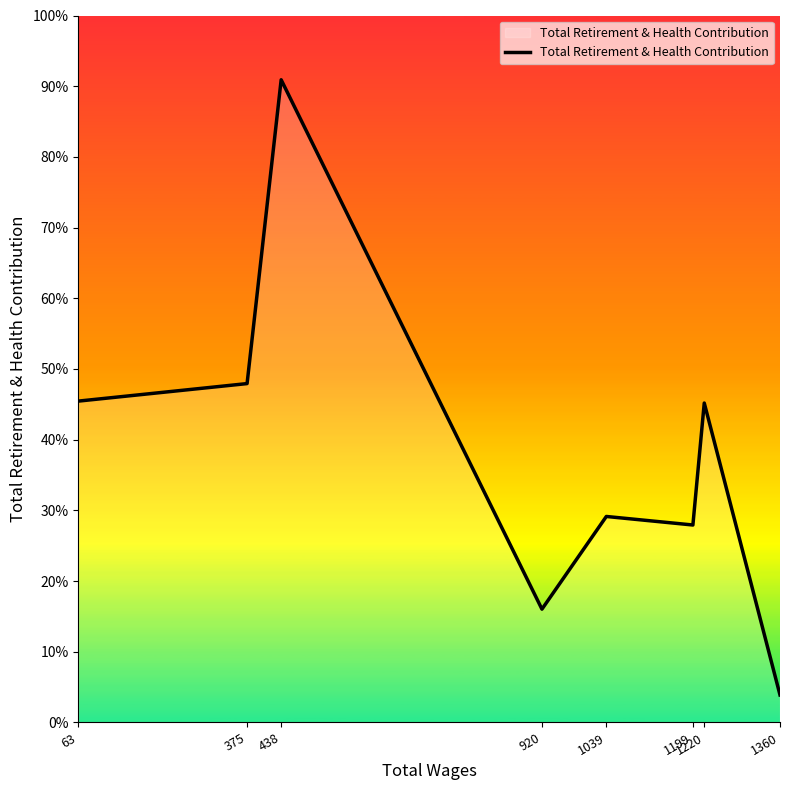

Rank the categories by value from lowest to highest.

1360, 920, 1199, 1039, 1220, 63, 375, 438